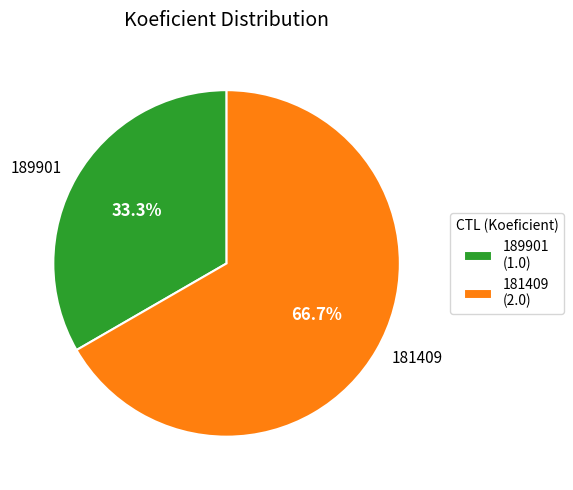

What is the ratio of the value at 181409 to the value at 189901?

2.0